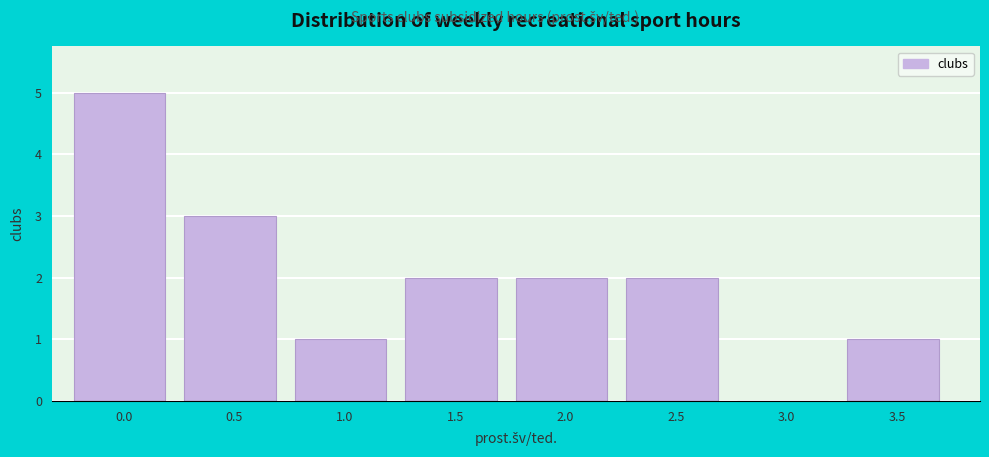

Reading left to right, extract all data points from this chart.

0.0=5	0.5=3	1.0=1	1.5=2	2.0=2	2.5=2	3.0=0	3.5=1